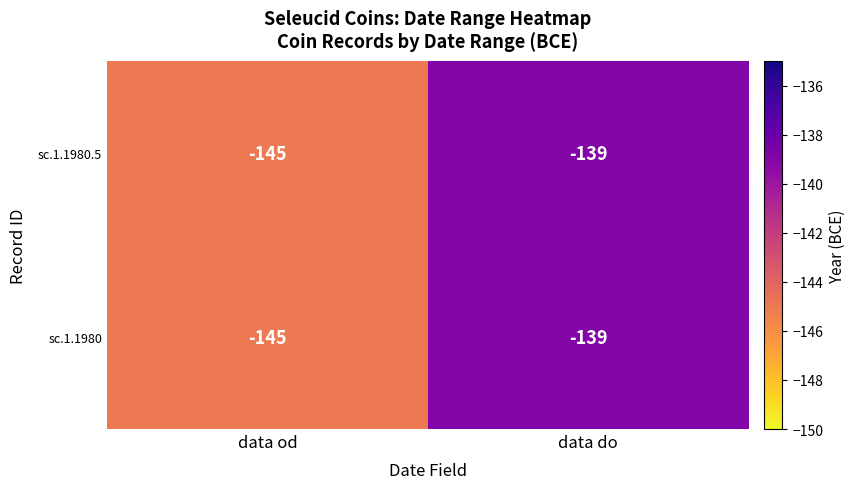

Reading right to left, what are all the values shown in this chart?

sc.1.1980.5: -139	-145
sc.1.1980: -139	-145